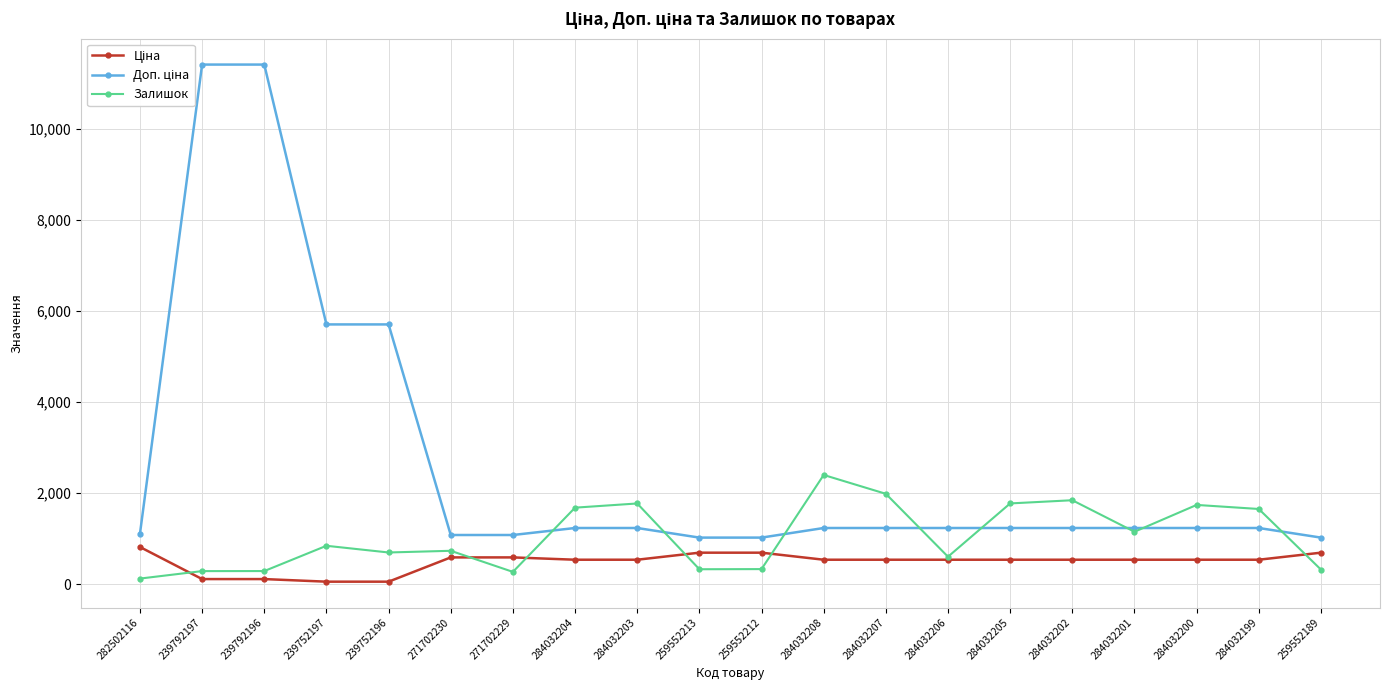

What is the label of the 20th point from the left?

259552189